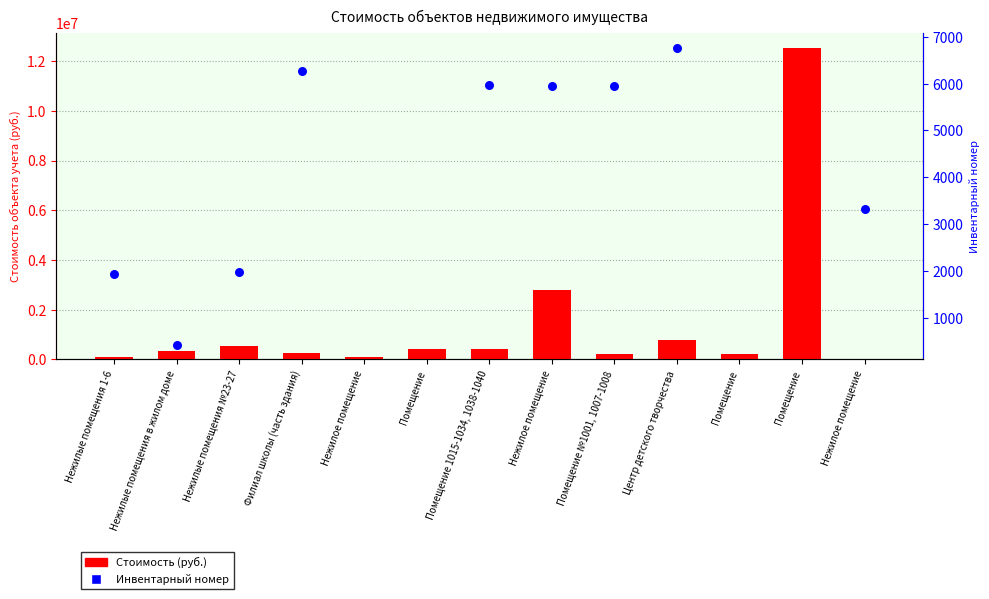

What is the change in value from Филиал школы (часть здания) to Помещение №1001, 1007-1008?

-26100